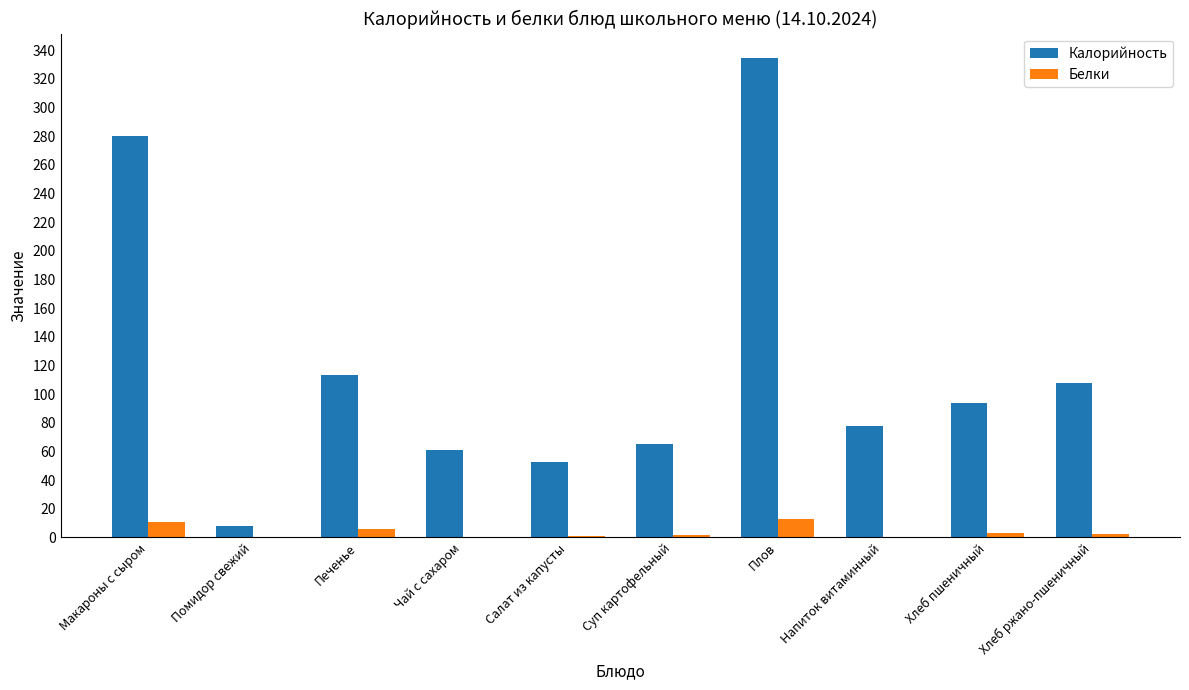

Between Напиток витаминный and Хлеб пшеничный, which series saw the biggest shift?

Калорийность